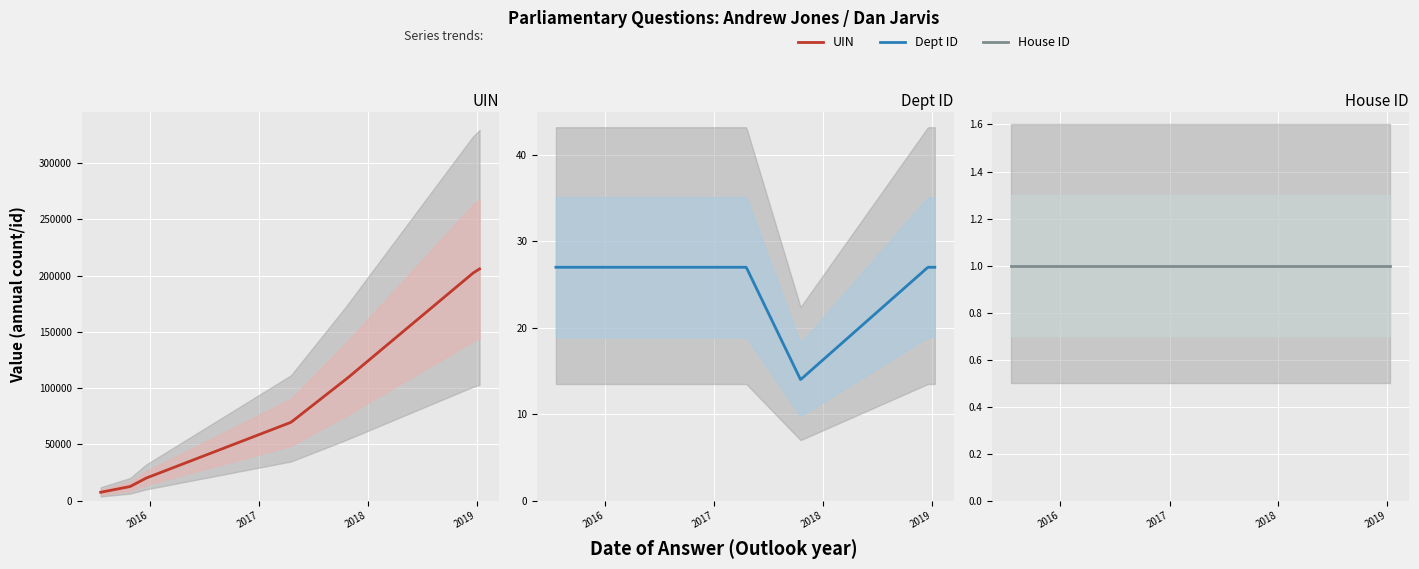

What is the value of the answering dept id point at the 6th from the left?

14